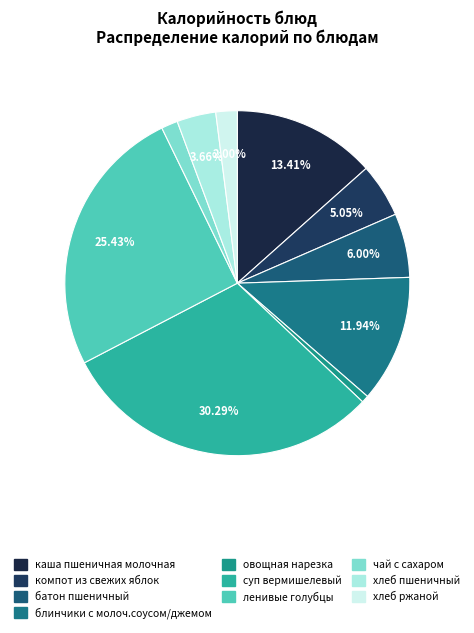

What is the change in value from компот из свежих яблок to ленивые голубцы?

+263.5